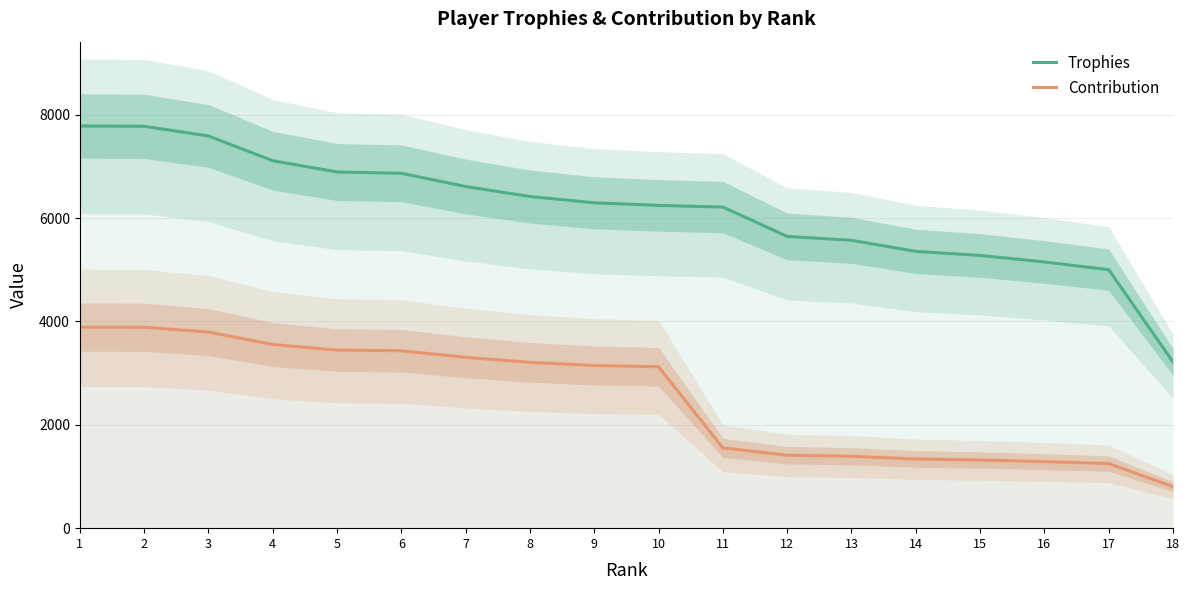

What is the value of the Contribution point at the 6th from the left?

3432